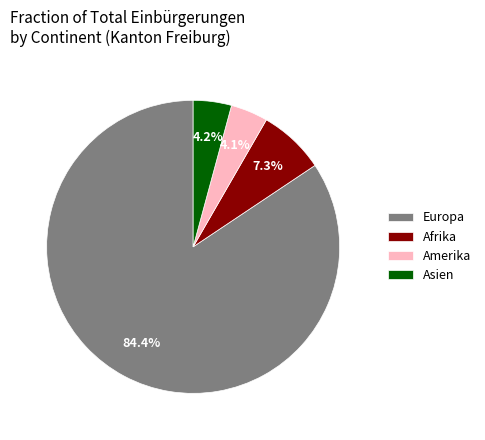

Is Europa the majority of the pie?

Yes